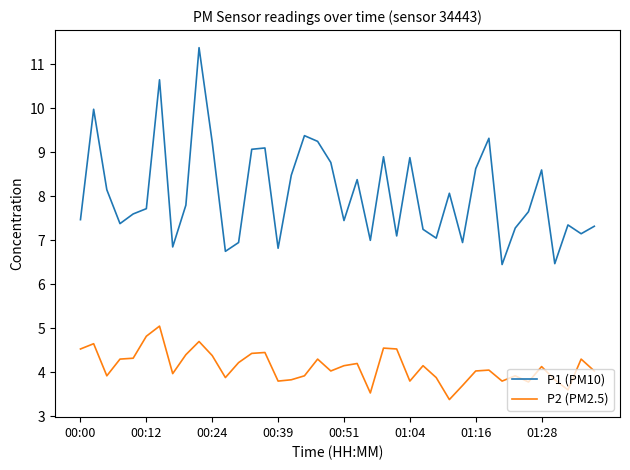

What is the greatest value displayed?

11.4